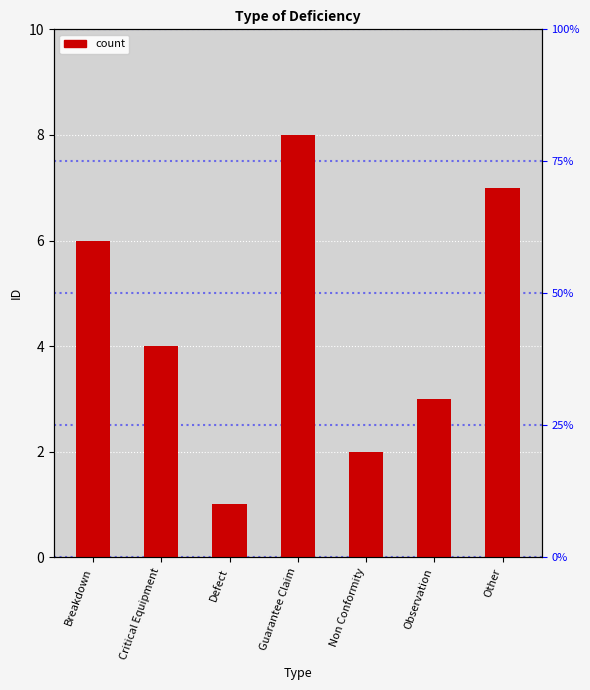

What is the sum of the values at Defect and Other?

8